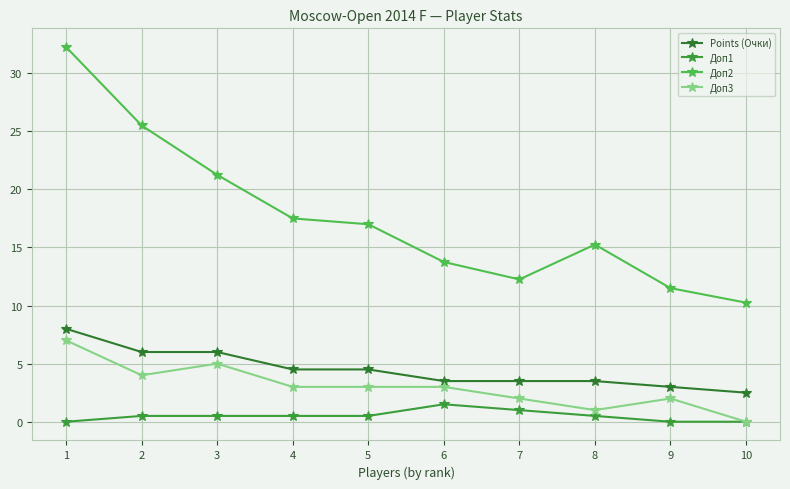

At which category does the chart reach its minimum across all series?

1